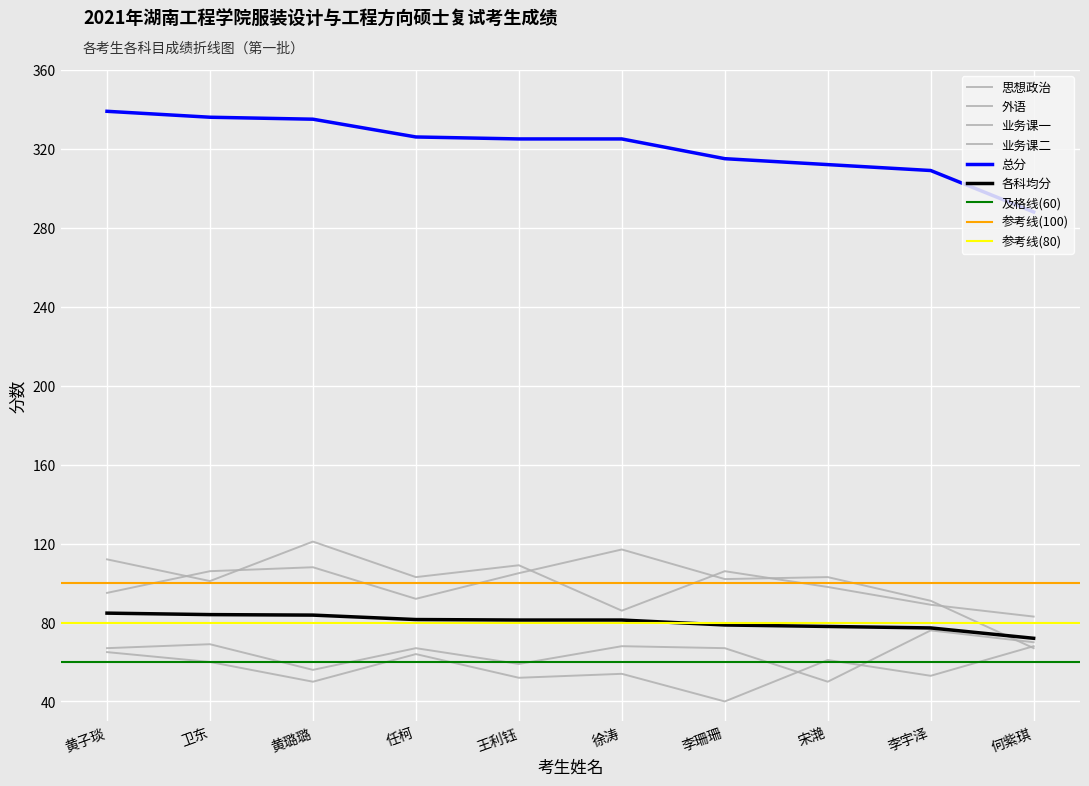

What is the difference between the 业务课一 values at 任柯 and 徐涛?

25